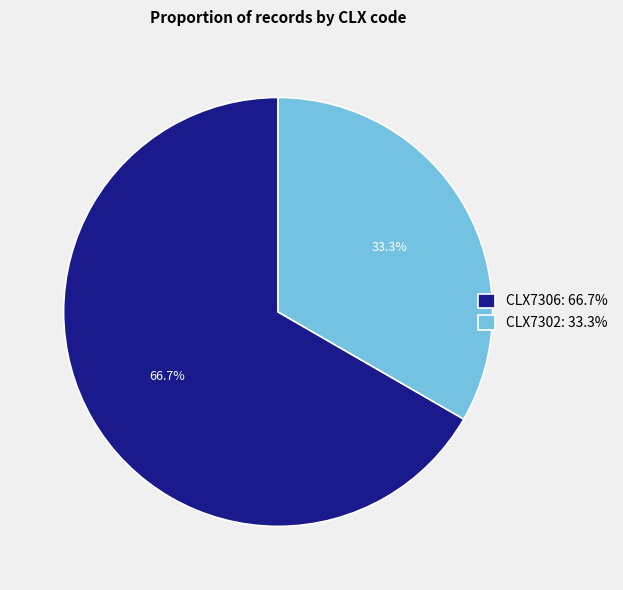

What is the smallest slice in the pie chart?

CLX7302